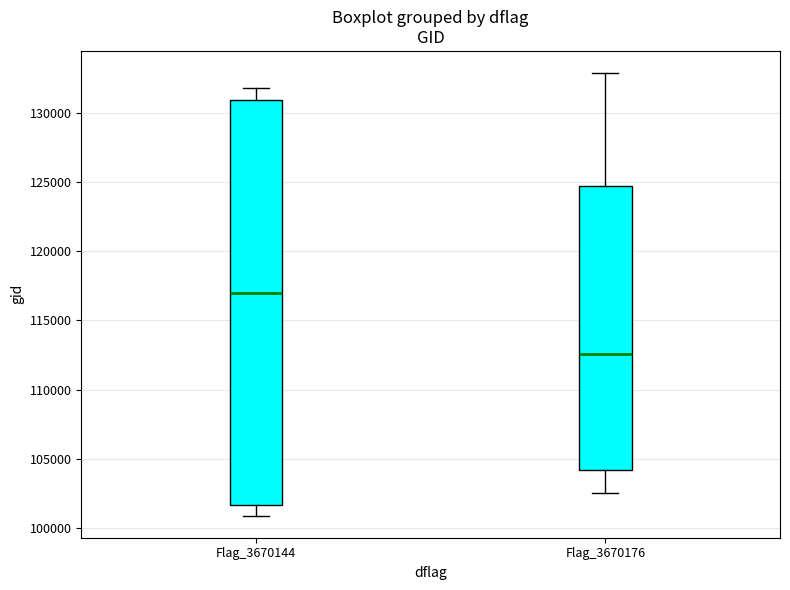

Reading left to right, read every box against the y-axis: the position of its median line, the range the box covers, and the ends of its whiskers. The values are not printed on the chart, so give them approximately, as read against the axis.

Flag_3670144: median 117000, box 101500 to 131000, whiskers 101000 to 132000
Flag_3670176: median 112500, box 104000 to 124500, whiskers 102500 to 133000